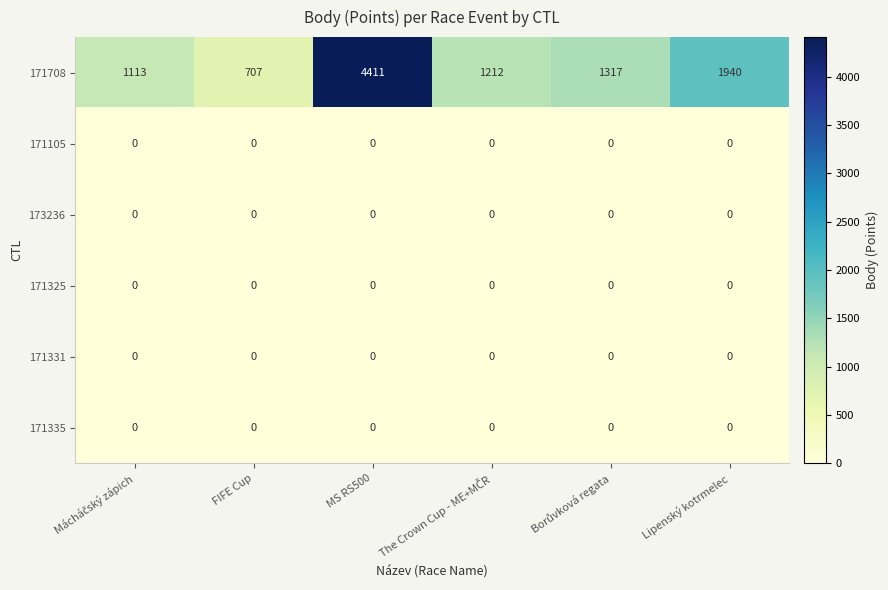

What value does the 171708 series have at MS RS500, to the nearest 10?

4410